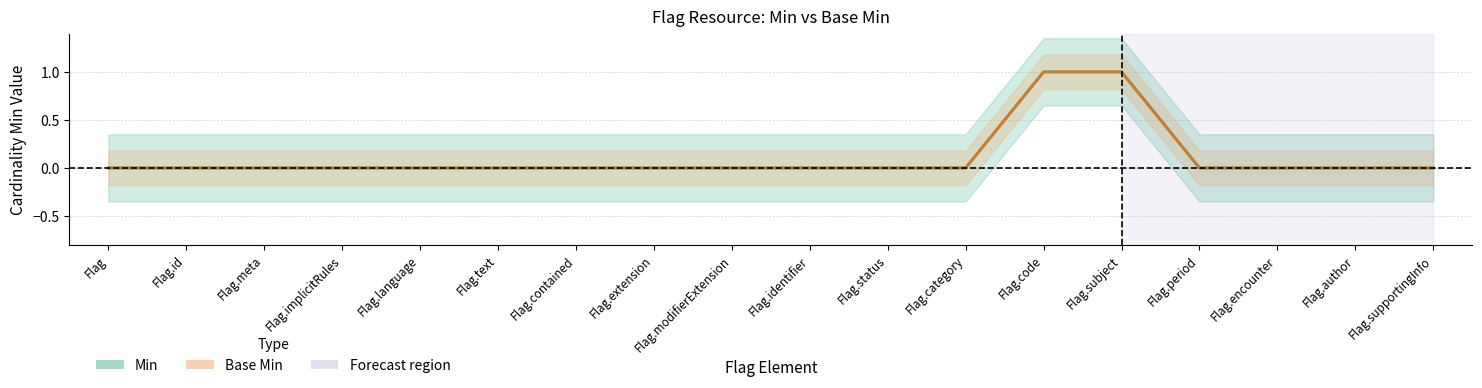

At how many categories does at least one series exceed 0?

2